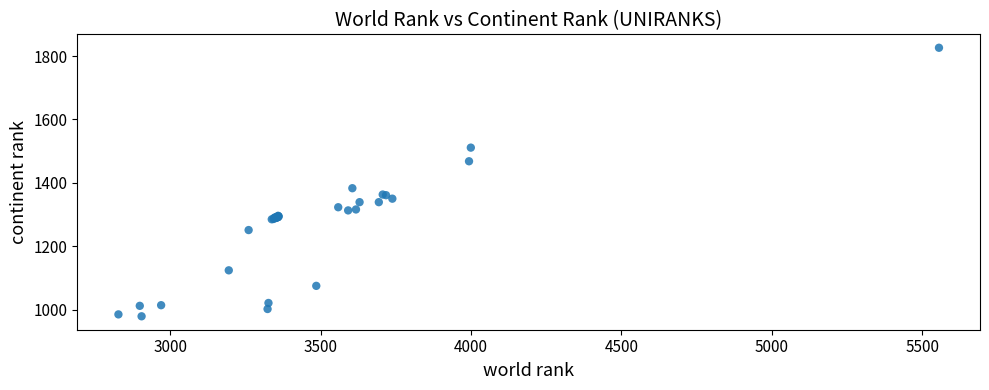

What Y value in the scatter plot is closest to 1402?

1383